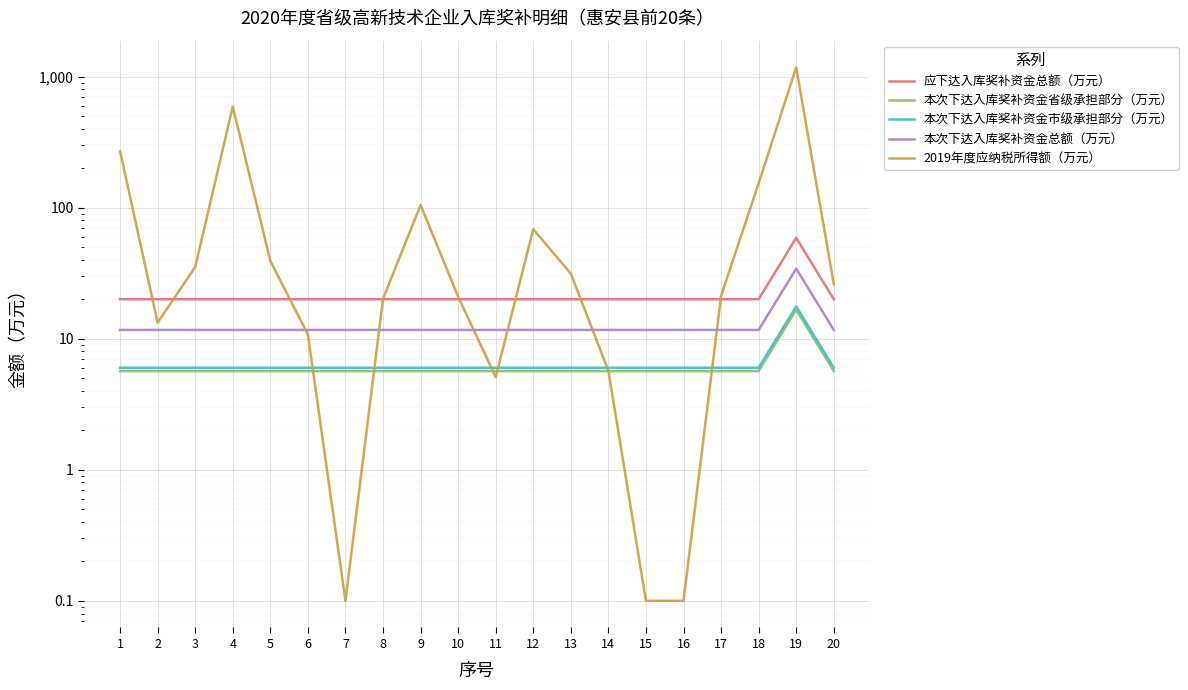

What is the total value across all series at 4?

633.9